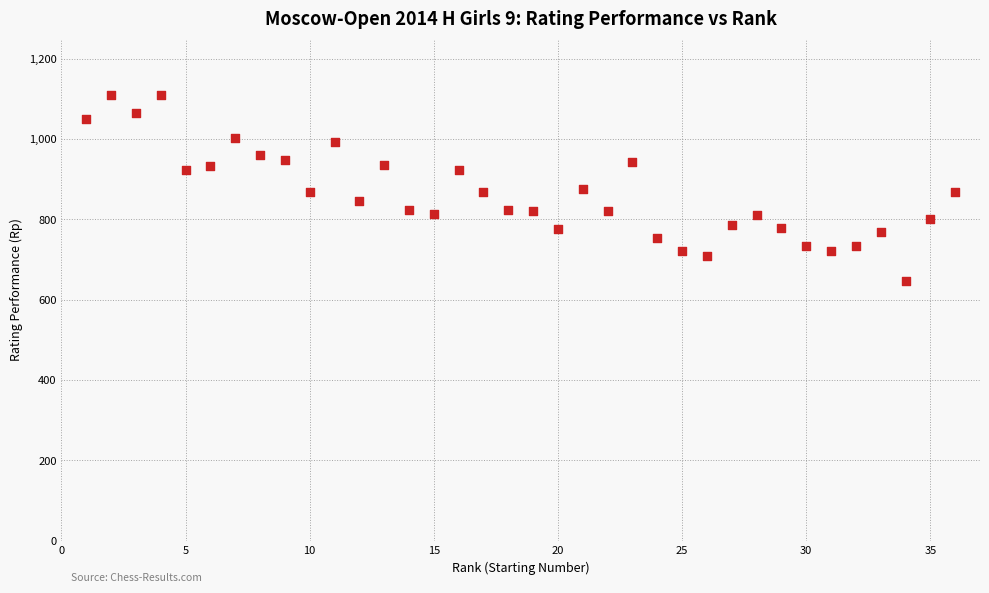

What is the range of Y values (max minus min)?

464